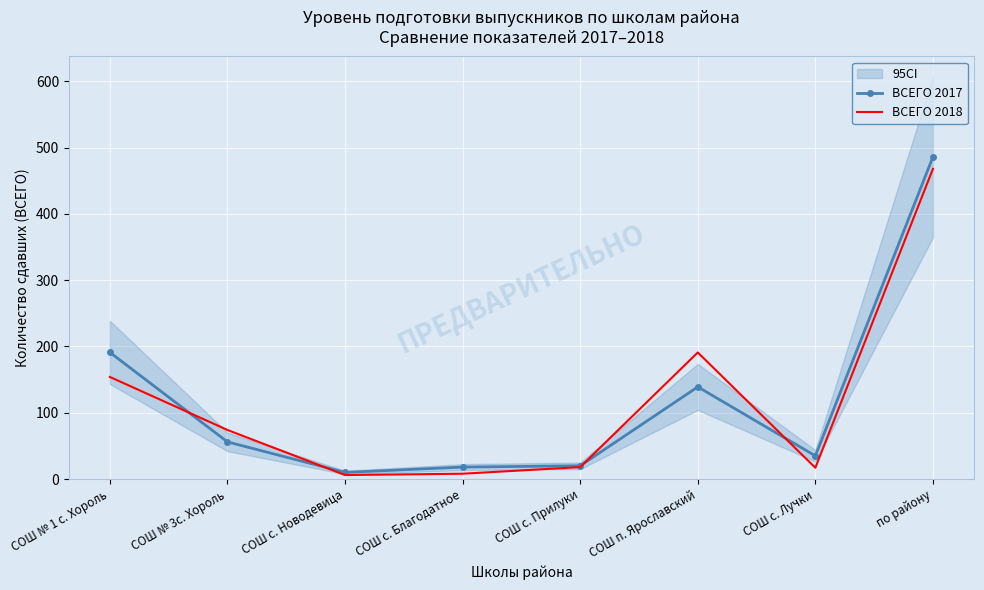

The value of ВСЕГО 2018 at СОШ № 3с. Хороль is 74. True or false?

True